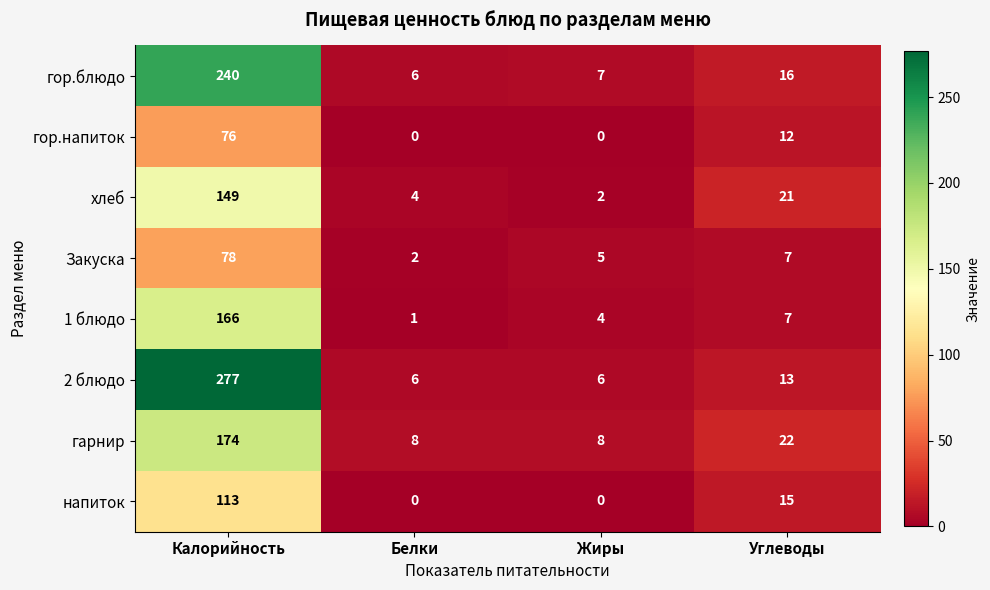

How many data points does each series have?

4